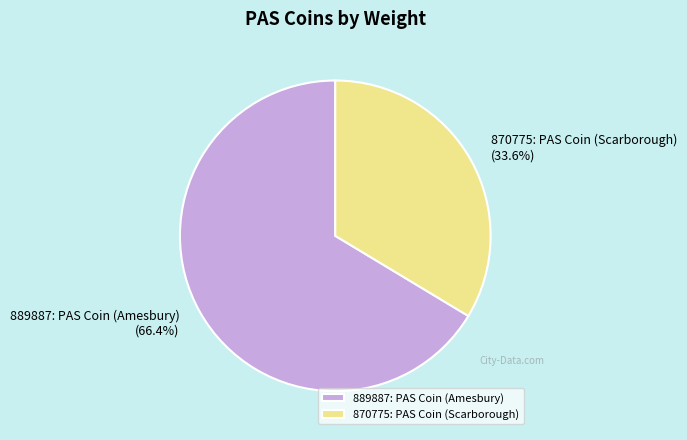

Count the number of slices in the pie.

2